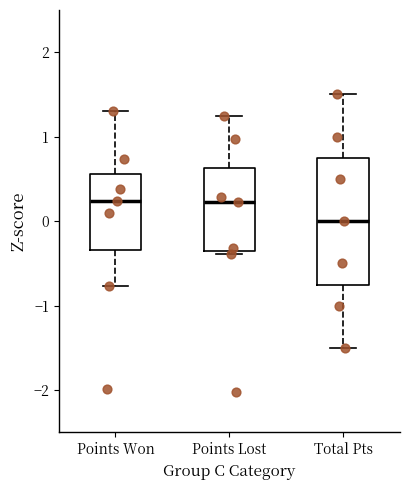

Which box's median line is the lowest?

Total Pts